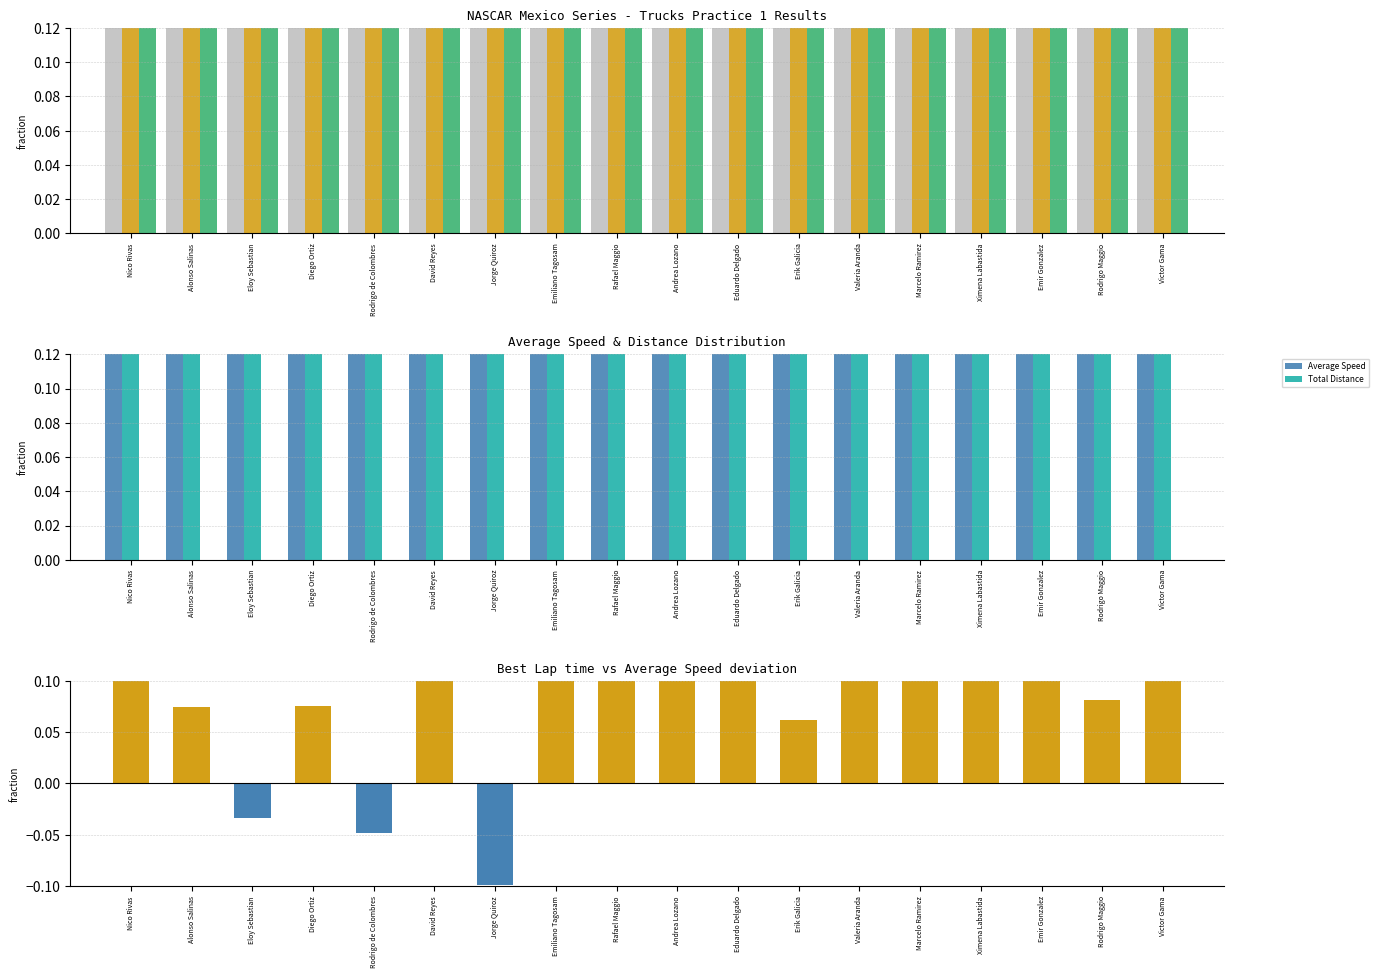

True or false: Average Speed has a value of 0.8 at Ximena Labastida.

True